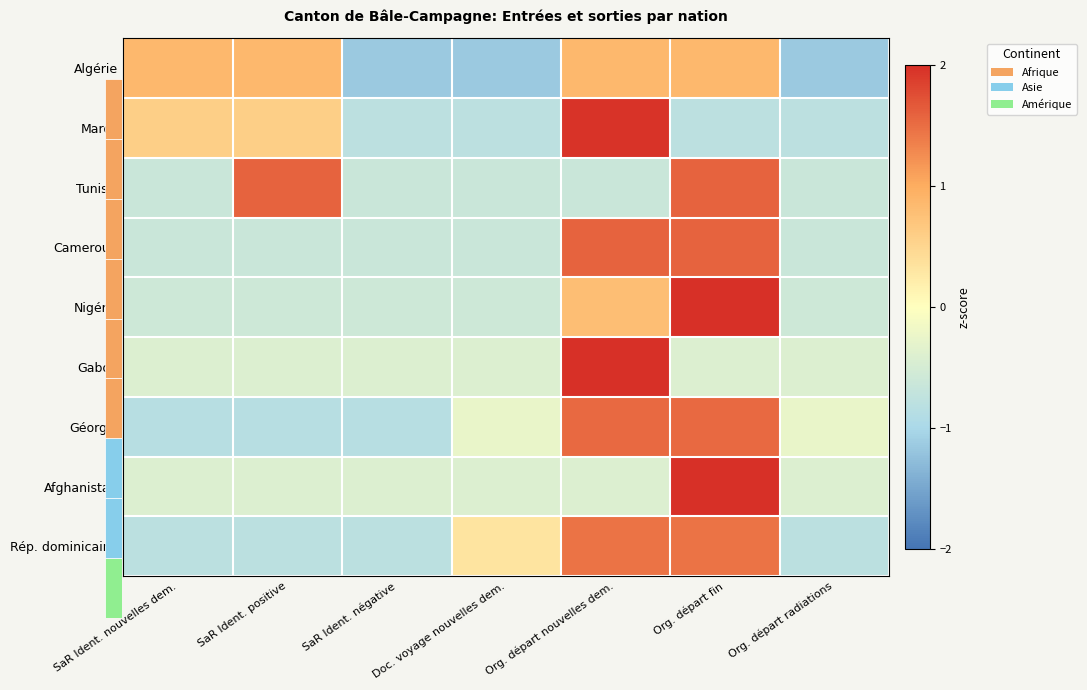

What is the difference between the second highest and second lowest values in the Tunisie series?

2.2